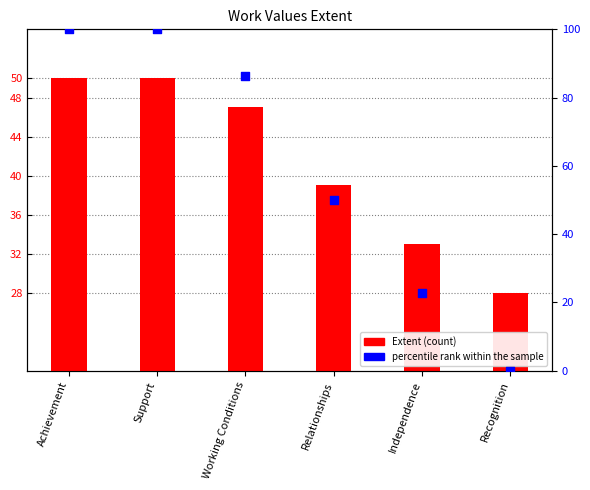

Which series has the largest total across all categories?

percentile rank within the sample